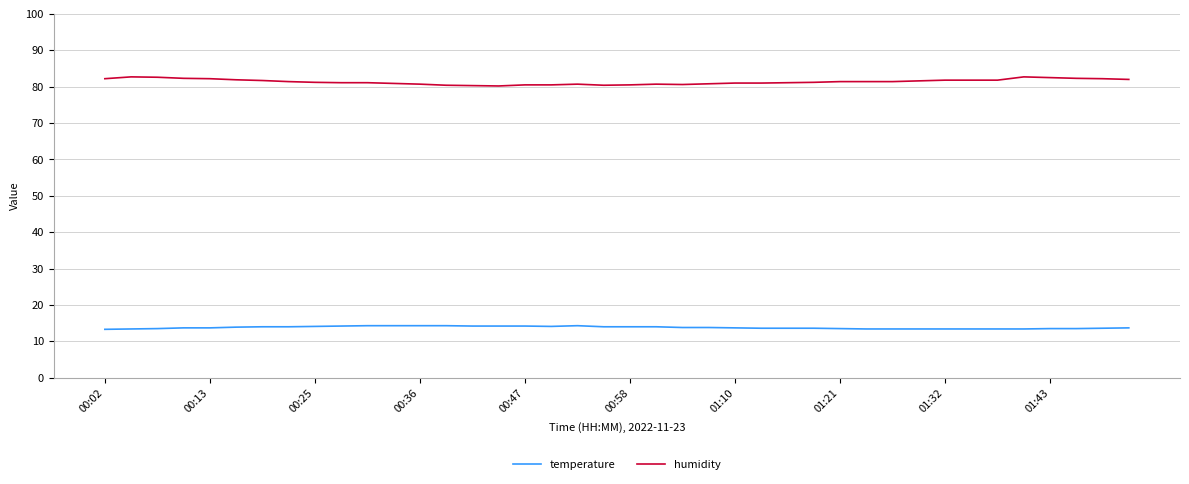

Which series has the largest total across all categories?

humidity